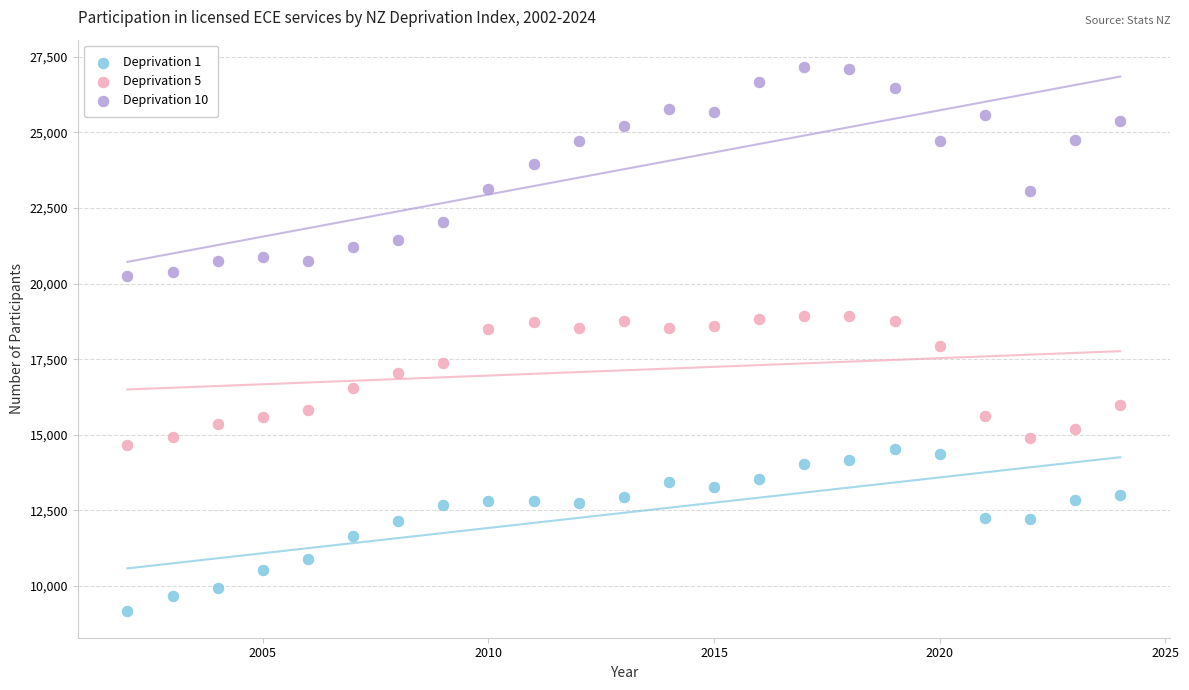

In the Deprivation 10 series, what Y value is closest to 23706?

23950